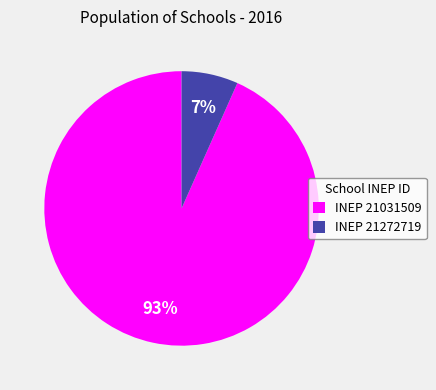

Between INEP 21031509 and INEP 21272719, which is larger?

INEP 21031509